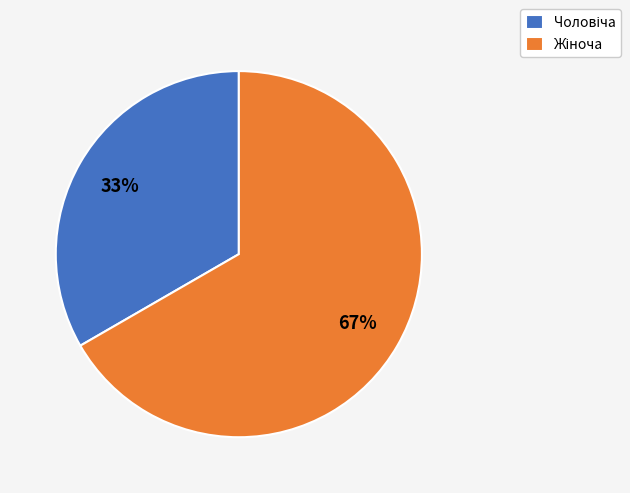

Does any single category account for the majority?

Yes